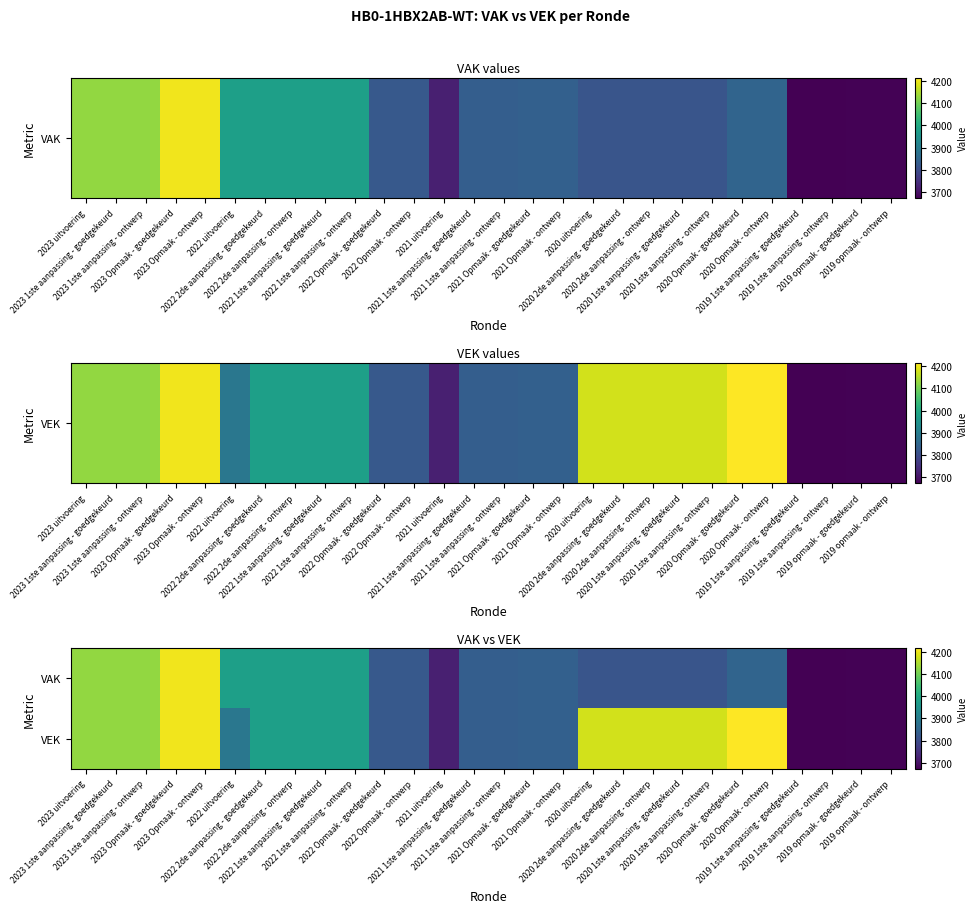

Reading left to right, extract all data points from this chart.

VAK: 2023 uitvoering=4127	2023 1ste aanpassing - goedgekeurd=4127	2023 1ste aanpassing - ontwerp=4127	2023 Opmaak - goedgekeurd=4204	2023 Opmaak - ontwerp=4204	2022 uitvoering=3978	2022 2de aanpassing - goedgekeurd=3978	2022 2de aanpassing - ontwerp=3978	2022 1ste aanpassing - goedgekeurd=3978	2022 1ste aanpassing - ontwerp=3978	2022 Opmaak - goedgekeurd=3825	2022 Opmaak - ontwerp=3825	2021 uitvoering=3720	2021 1ste aanpassing - goedgekeurd=3835	2021 1ste aanpassing - ontwerp=3835	2021 Opmaak - goedgekeurd=3839	2021 Opmaak - ontwerp=3839	2020 uitvoering=3815	2020 2de aanpassing - goedgekeurd=3815	2020 2de aanpassing - ontwerp=3815	2020 1ste aanpassing - goedgekeurd=3815	2020 1ste aanpassing - ontwerp=3815	2020 Opmaak - goedgekeurd=3848	2020 Opmaak - ontwerp=3848	2019 1ste aanpassing - goedgekeurd=3673	2019 1ste aanpassing - ontwerp=3673	2019 opmaak - goedgekeurd=3676	2019 opmaak - ontwerp=3676
VEK: 2023 uitvoering=4127	2023 1ste aanpassing - goedgekeurd=4127	2023 1ste aanpassing - ontwerp=4127	2023 Opmaak - goedgekeurd=4204	2023 Opmaak - ontwerp=4204	2022 uitvoering=3888	2022 2de aanpassing - goedgekeurd=3978	2022 2de aanpassing - ontwerp=3978	2022 1ste aanpassing - goedgekeurd=3978	2022 1ste aanpassing - ontwerp=3978	2022 Opmaak - goedgekeurd=3825	2022 Opmaak - ontwerp=3825	2021 uitvoering=3720	2021 1ste aanpassing - goedgekeurd=3835	2021 1ste aanpassing - ontwerp=3835	2021 Opmaak - goedgekeurd=3839	2021 Opmaak - ontwerp=3839	2020 uitvoering=4177	2020 2de aanpassing - goedgekeurd=4177	2020 2de aanpassing - ontwerp=4177	2020 1ste aanpassing - goedgekeurd=4177	2020 1ste aanpassing - ontwerp=4177	2020 Opmaak - goedgekeurd=4215	2020 Opmaak - ontwerp=4215	2019 1ste aanpassing - goedgekeurd=3673	2019 1ste aanpassing - ontwerp=3673	2019 opmaak - goedgekeurd=3676	2019 opmaak - ontwerp=3676